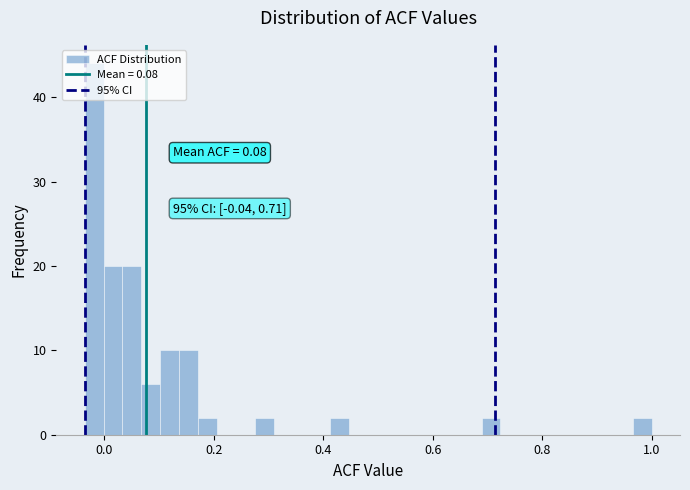

Around what value on the x-axis is the tallest bar? Give the approximate position of its centre, as read against the axis.

-0.02